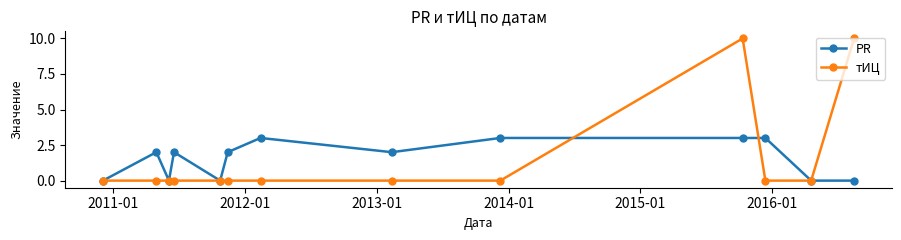

How many lines are shown in the chart?

2